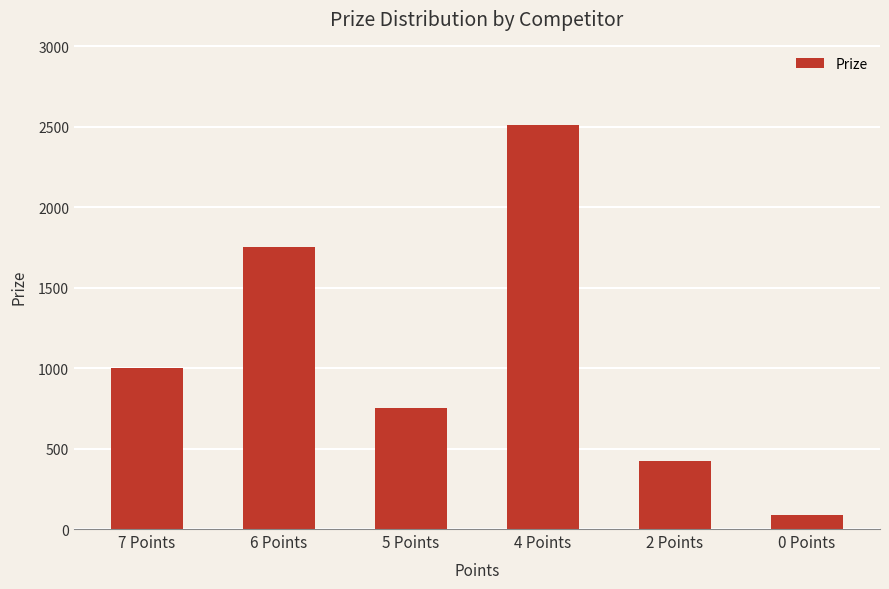

Are the bars horizontal?

No